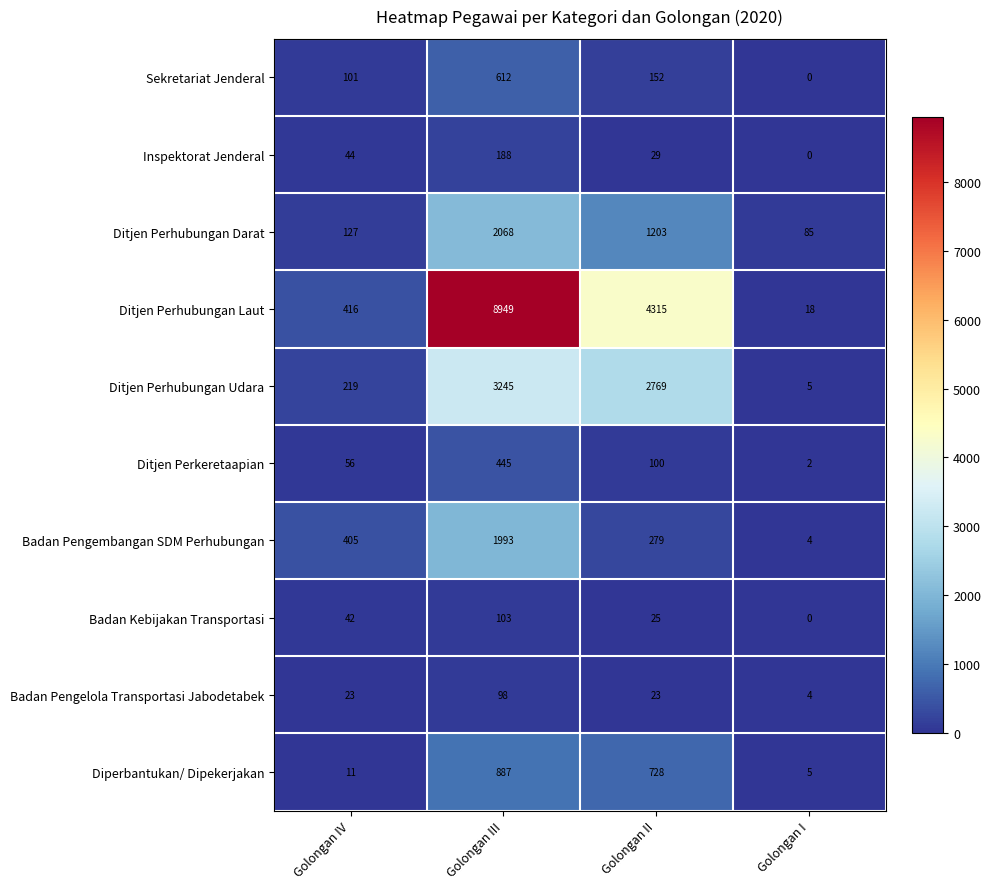

What is the total value across all series at Golongan IV?

1444